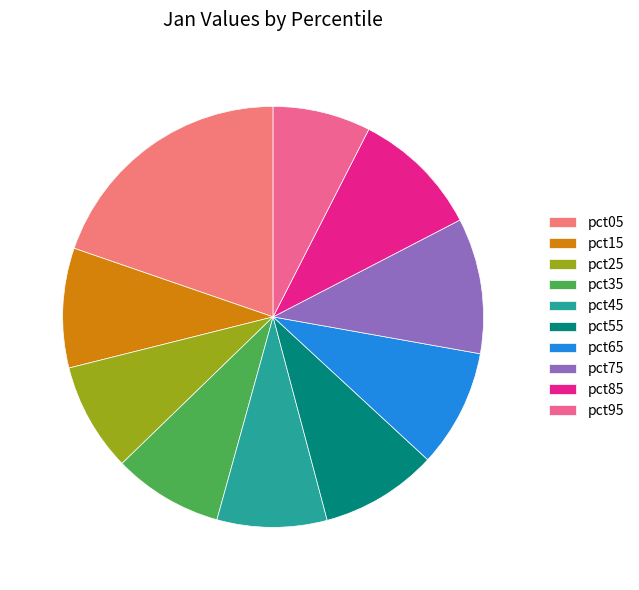

Rank the categories by value from highest to lowest.

pct05, pct75, pct85, pct15, pct65, pct55, pct45, pct35, pct25, pct95